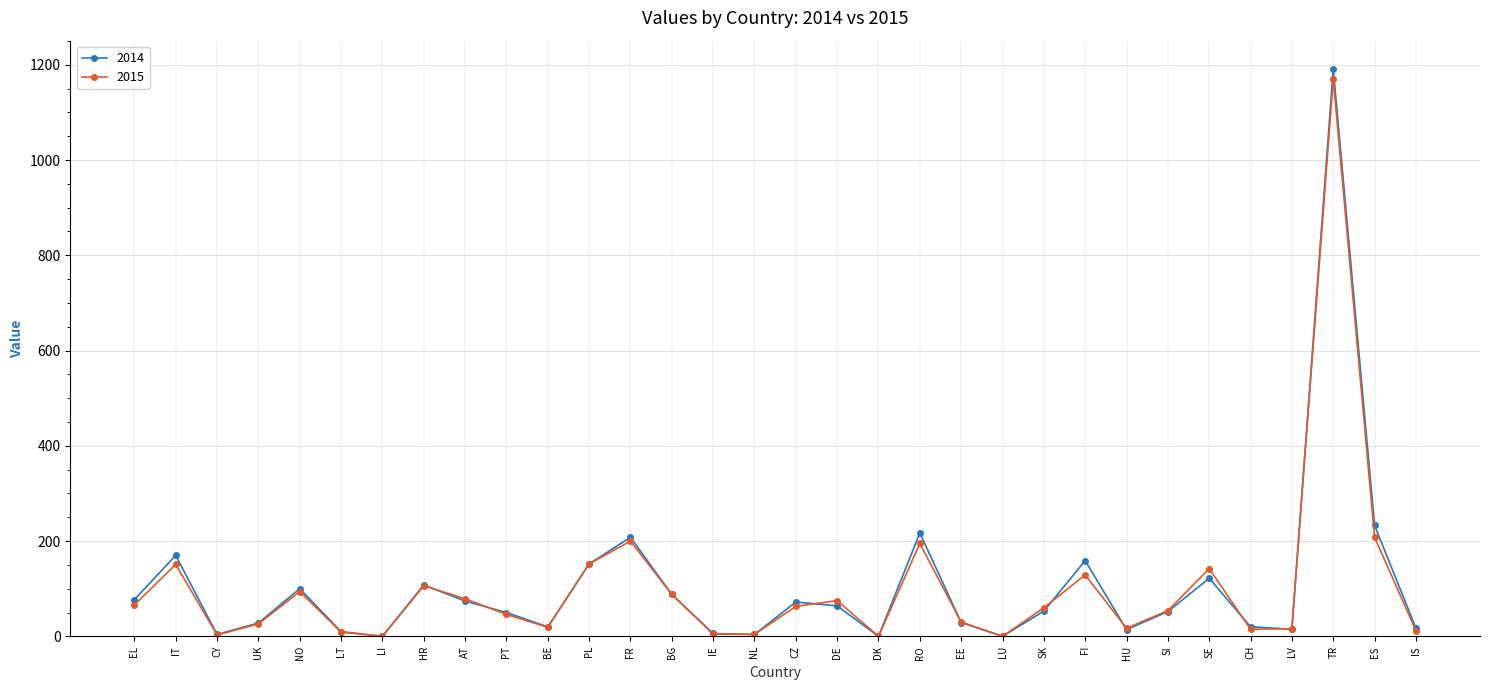

What is the value of the 2014 point at the 16th from the left?

4